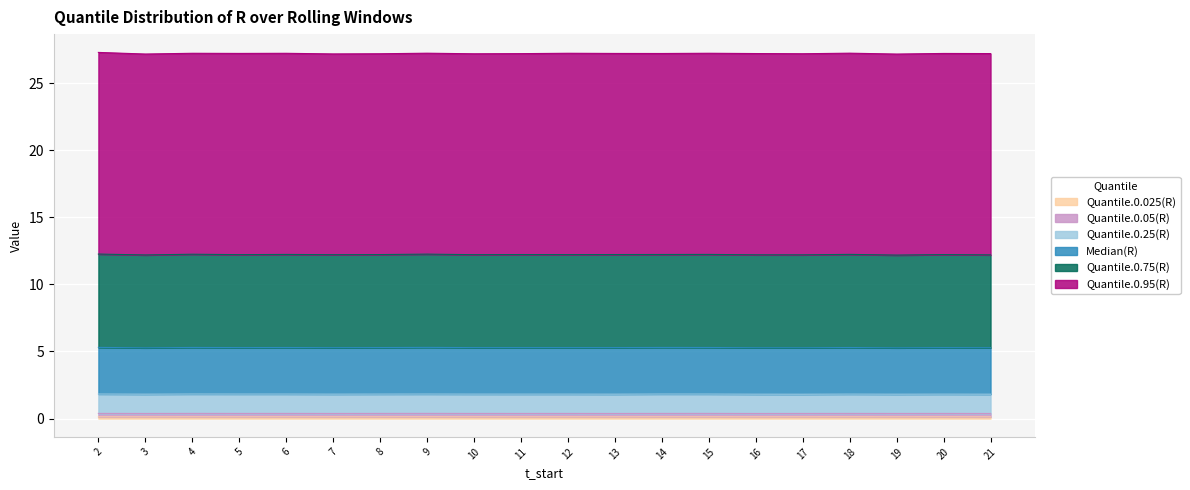

The value of Quantile.0.025(R) at 7 is 0.1. True or false?

False